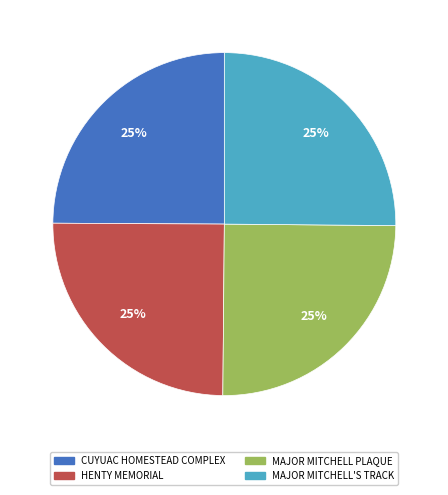

Does any single category account for the majority?

No